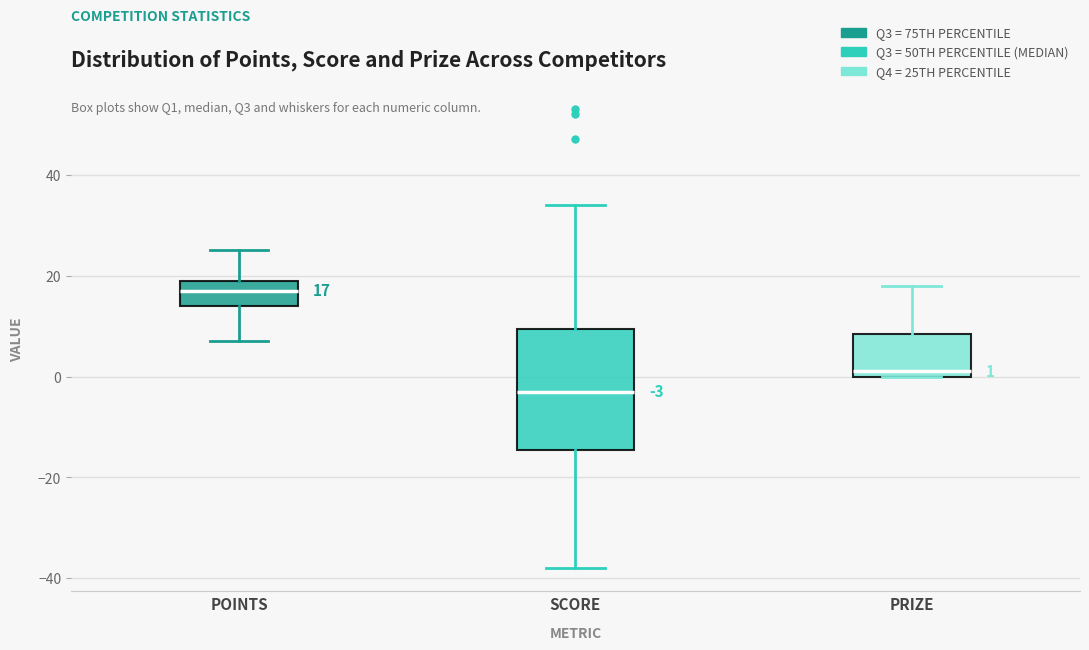

Which box's median line is the highest?

POINTS